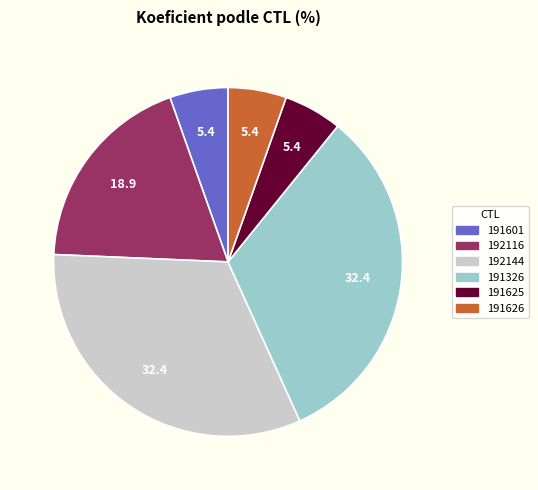

Between 192116 and 191601, which is larger?

192116